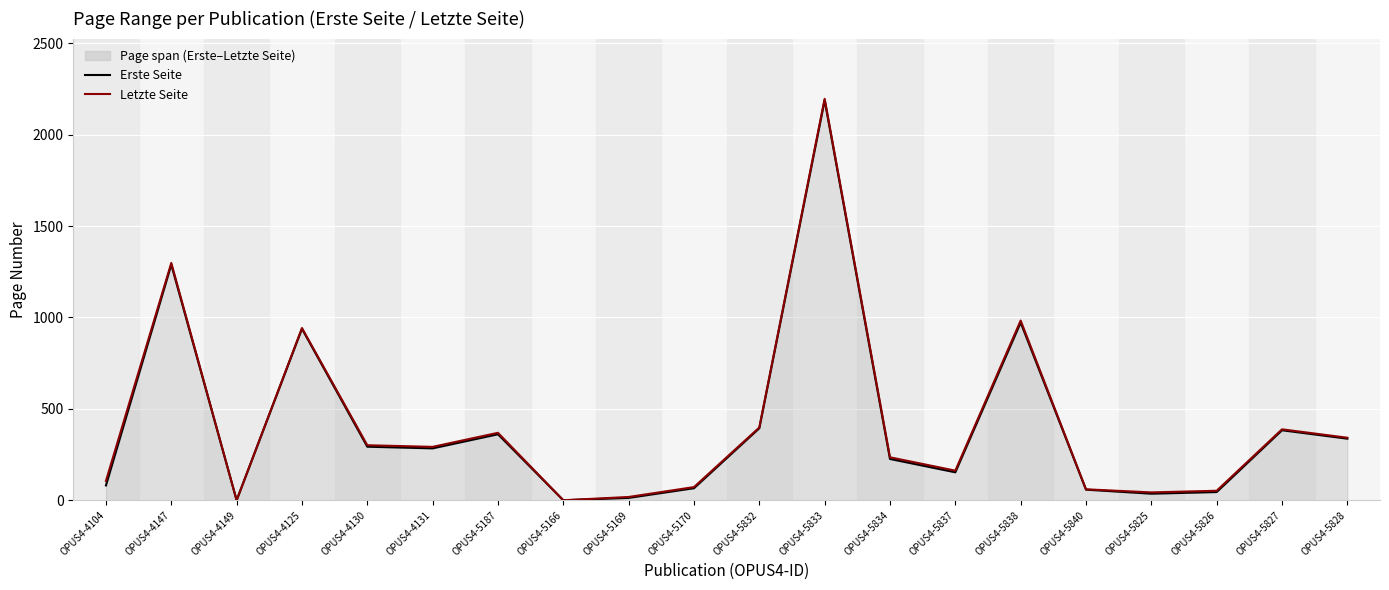

True or false: Letzte Seite and Erste Seite intersect in this chart.

False